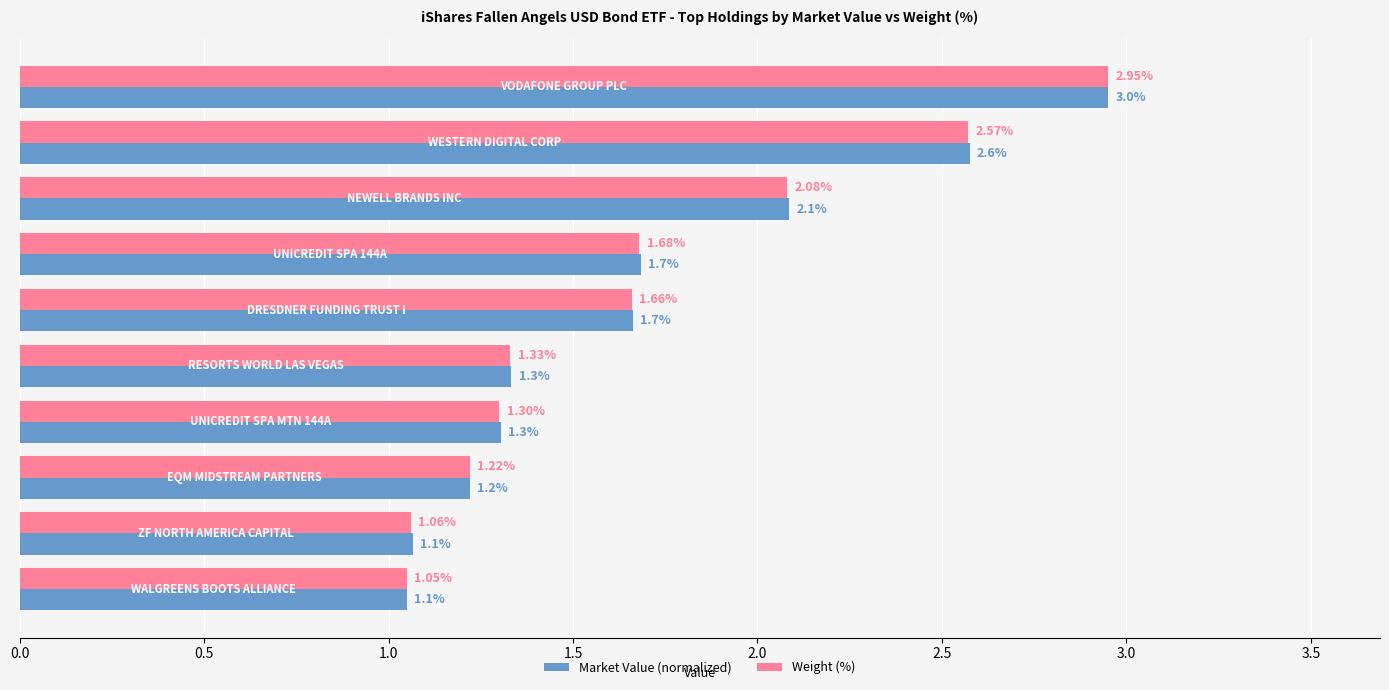

What is the difference between the maximum and second lowest values in the Weight (%) series?

1.9